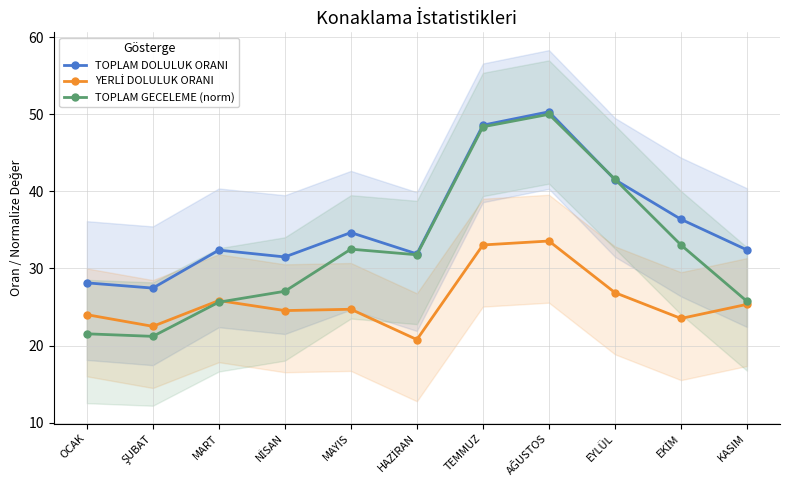

Which series changed the most between OCAK and NİSAN?

TOPLAM GECELEME (norm)